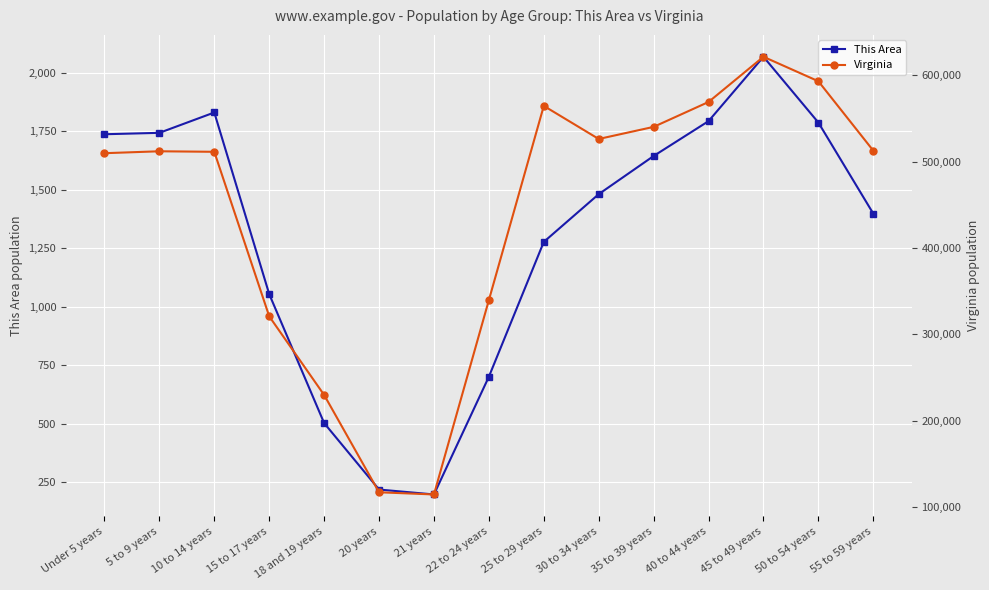

True or false: Virginia and This Area cross at least once.

False